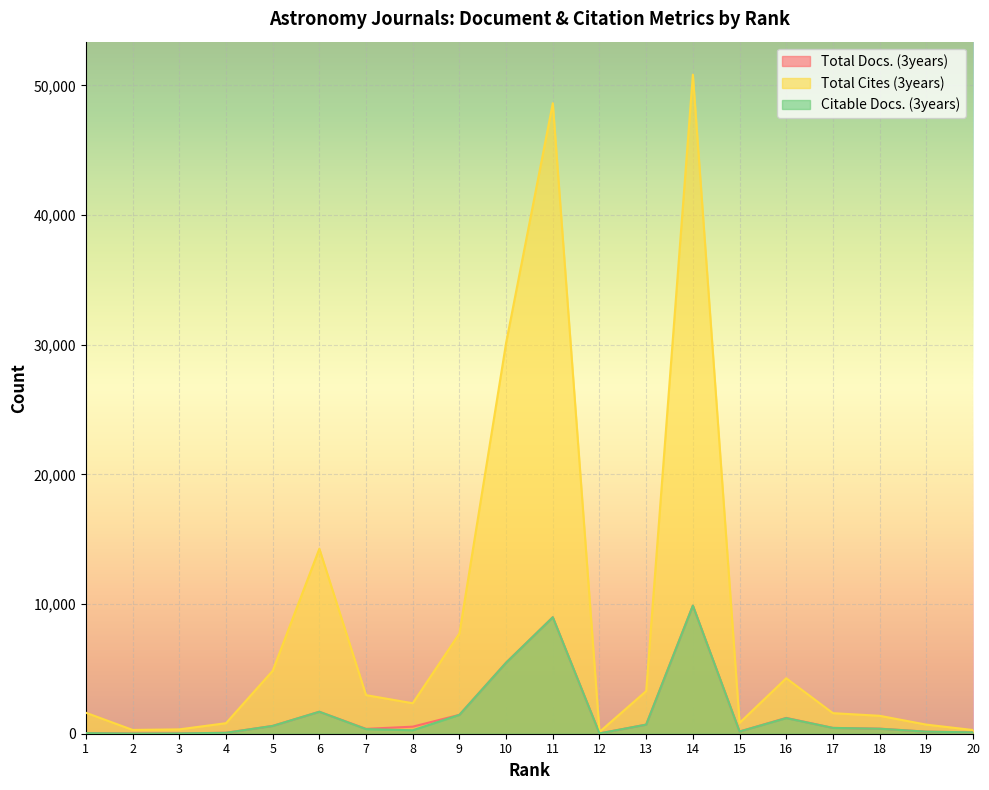

At how many categories does at least one series exceed 24816?

3